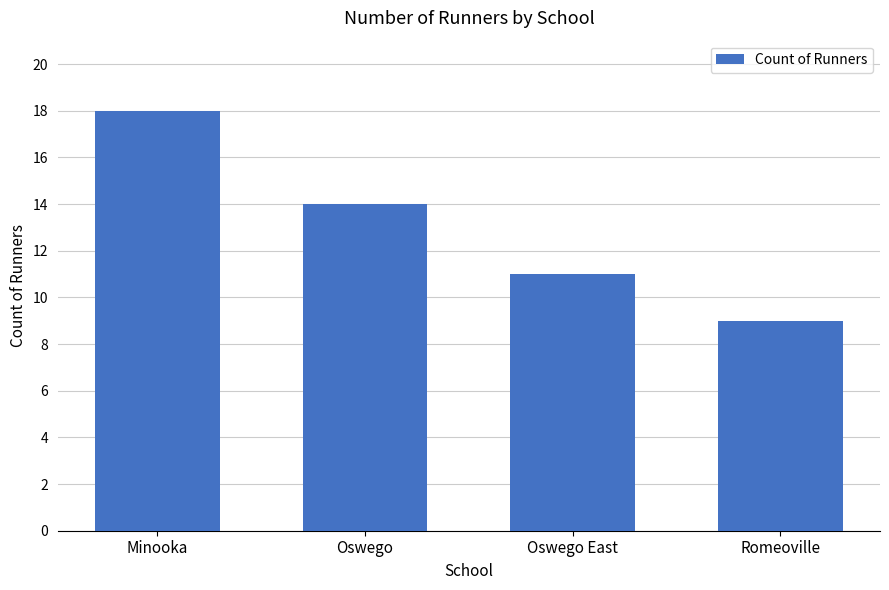

Count the values in the range 11 to 18.

3